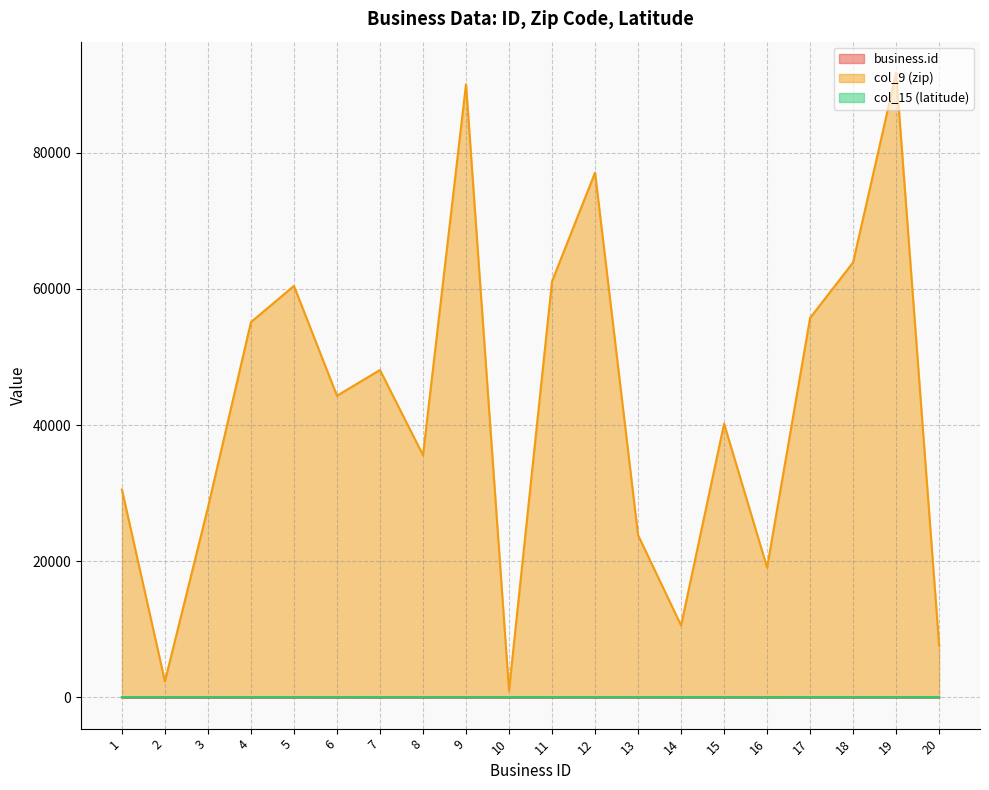

Count the number of data series in this chart.

3